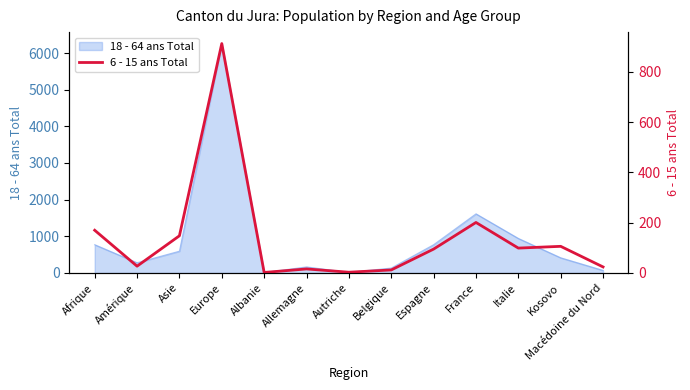

At which label does 18 - 64 ans Total reach its peak?

Europe